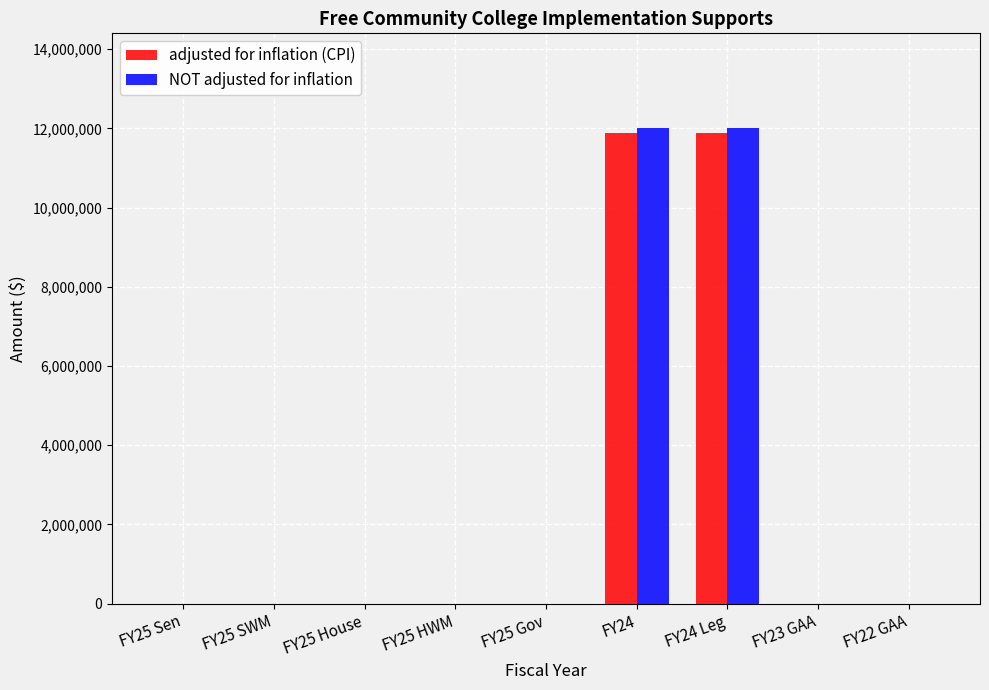

Reading right to left, extract all data points from this chart.

adjusted for inflation (CPI): 0	0	11894846	11894846	0	0	0	0	0
NOT adjusted for inflation: 0	0	12000000	12000000	0	0	0	0	0